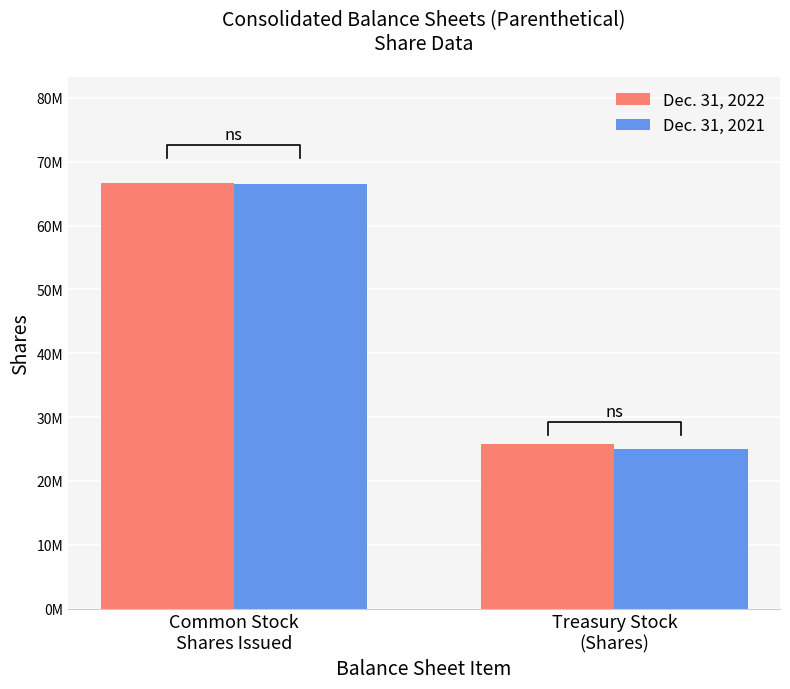

At Common Stock
Shares Issued, list the series in order from smallest to largest.

Dec. 31, 2021, Dec. 31, 2022